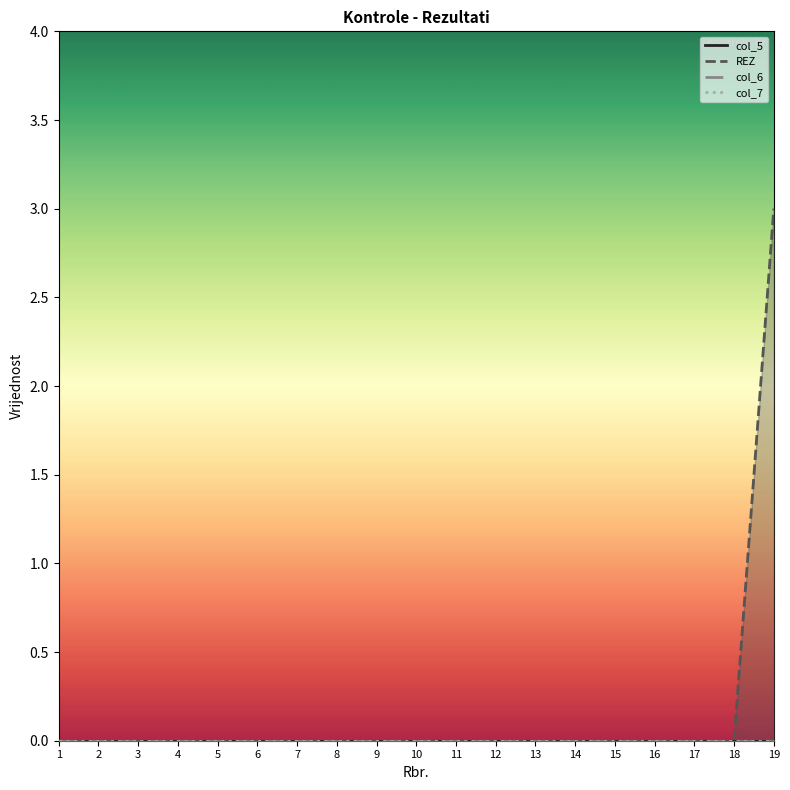

List the series in order of their peak value, highest first.

REZ, col_5, col_6, col_7